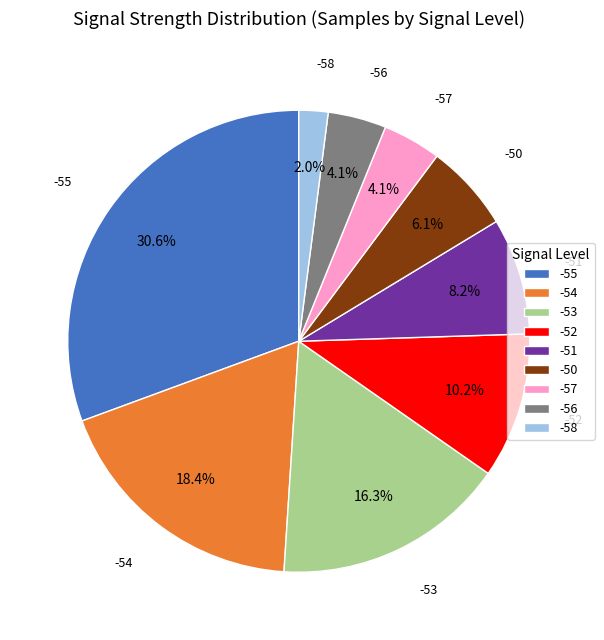

What percentage is NOT represented by -51?

91.8%